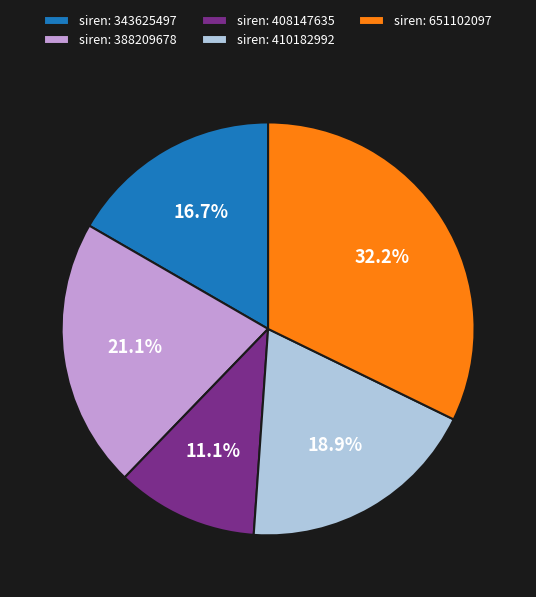

Is the sum of siren: 651102097 and siren: 410182992 greater than half?

Yes